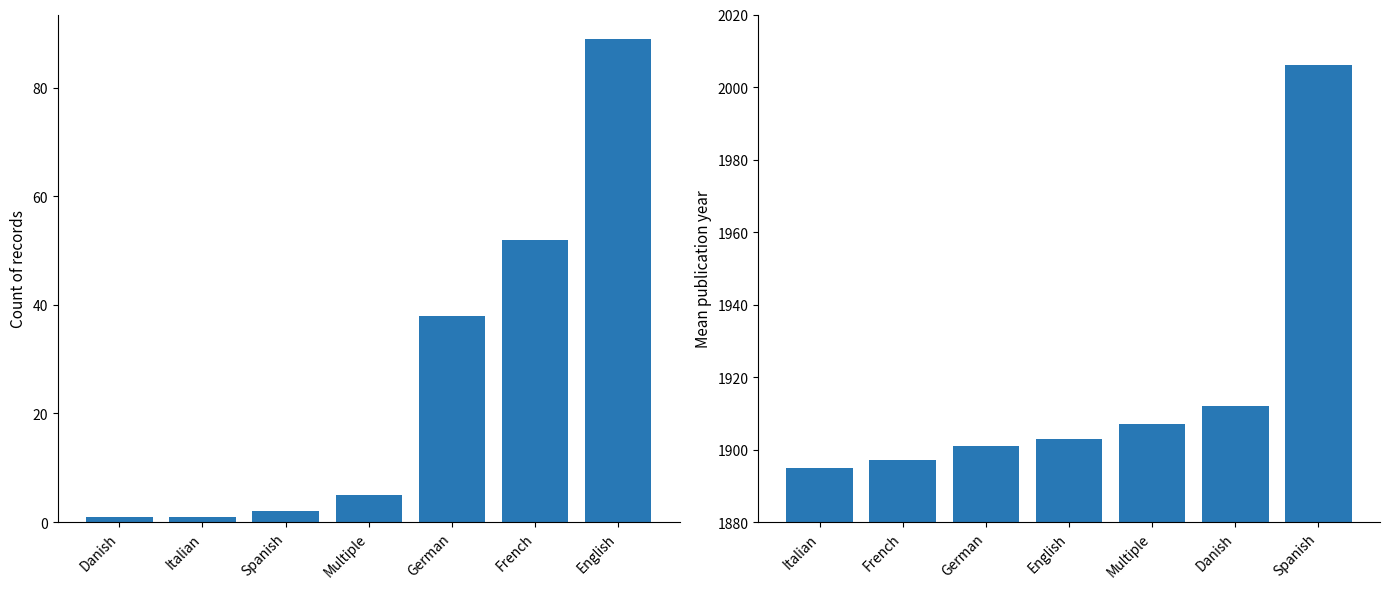

How many groups of bars are there?

7